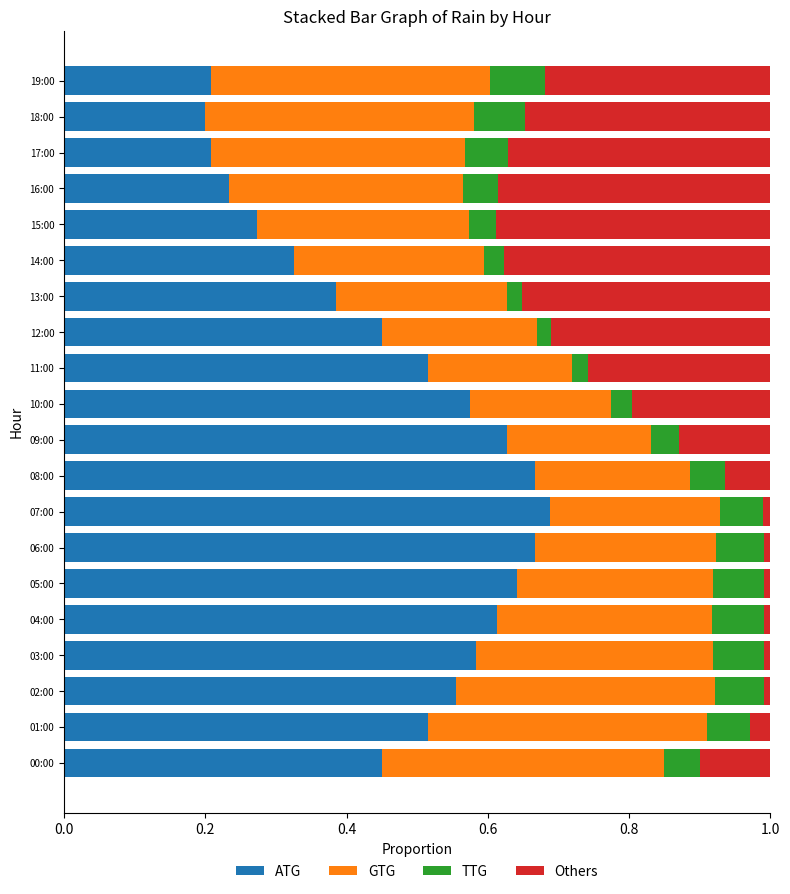

At which label does ATG reach its peak?

07:00